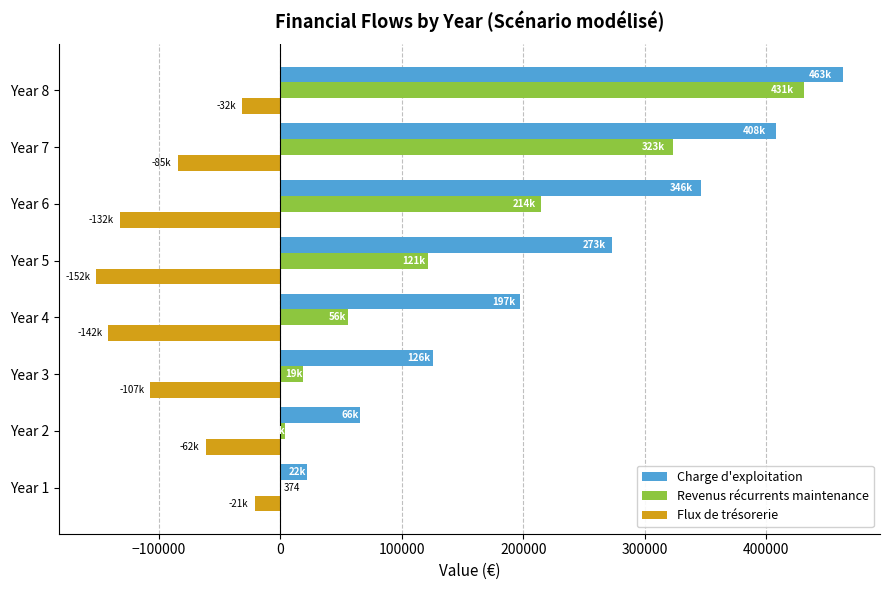

Is the value of Flux de trésorerie at Year 6 greater than the value of Revenus récurrents maintenance at Year 3?

No